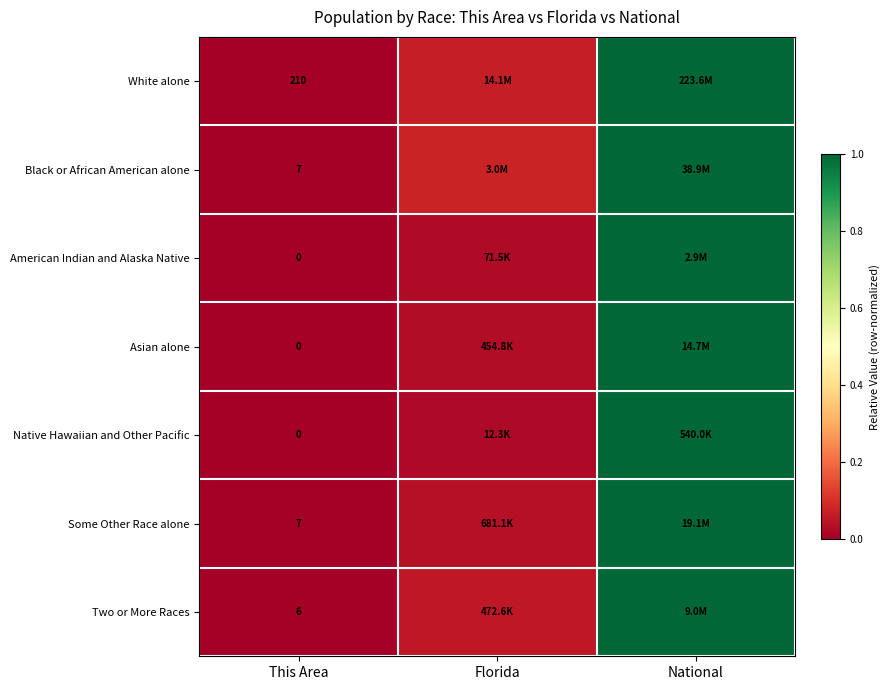

Which series has the largest range (max minus min)?

White alone